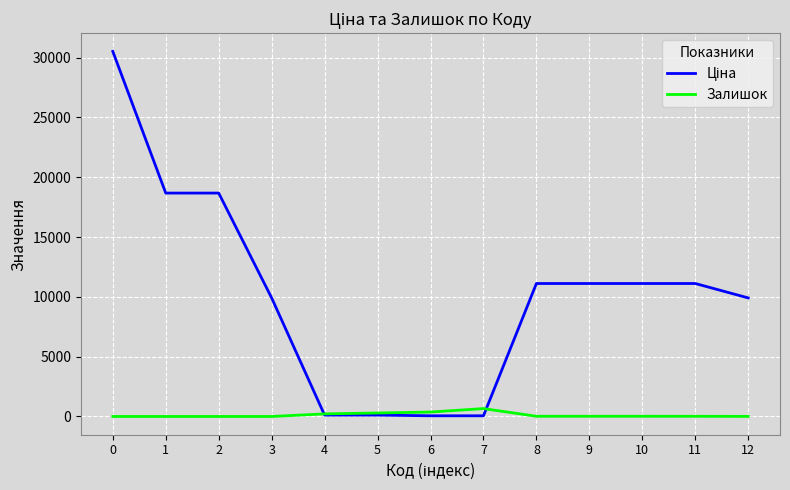

Which series has the widest spread of values?

Ціна